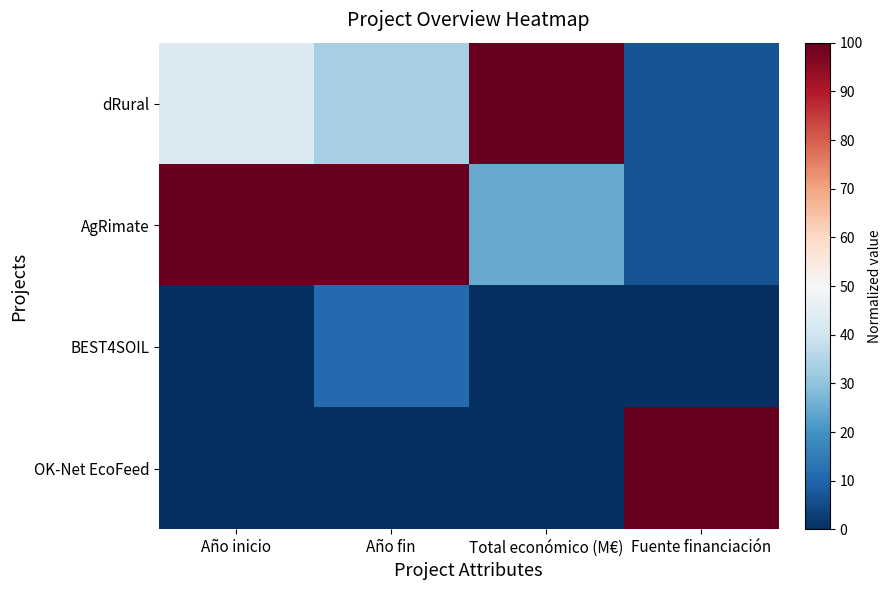

Which series changed the most between Año fin and Total económico (M€)?

AgRimate